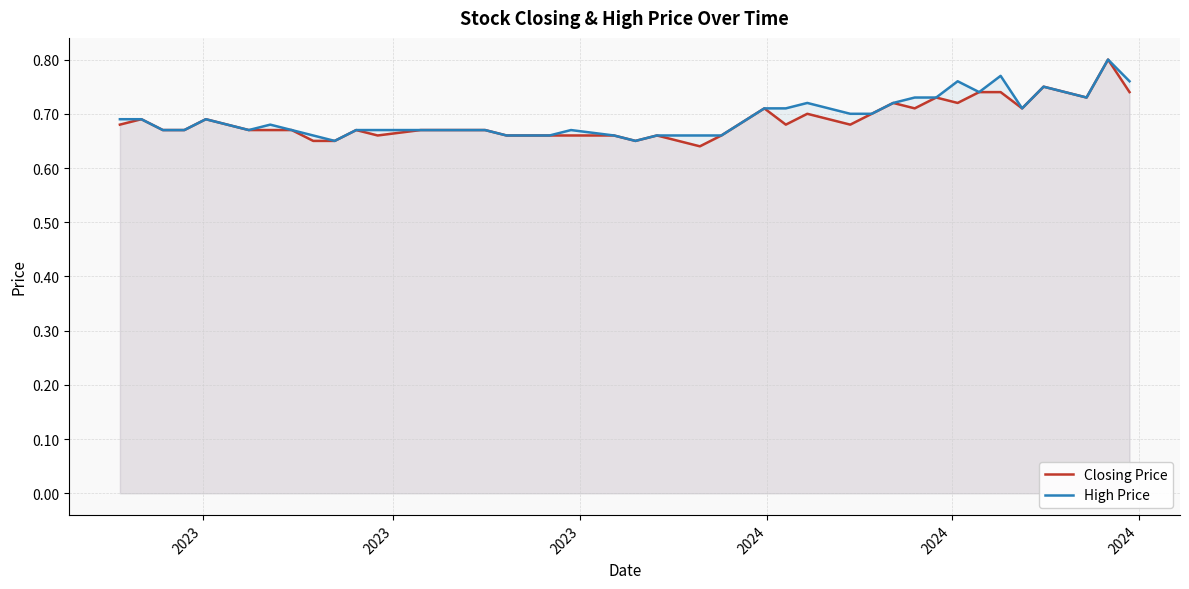

How many Closing Price values are between 0 and 1?

40